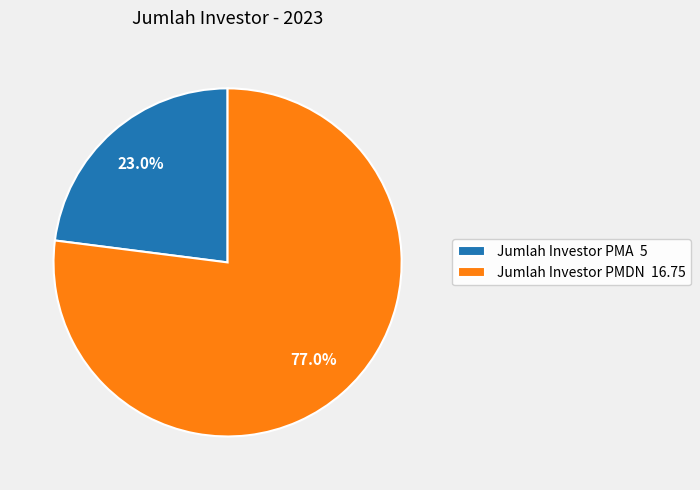

Count the number of slices in the pie.

2